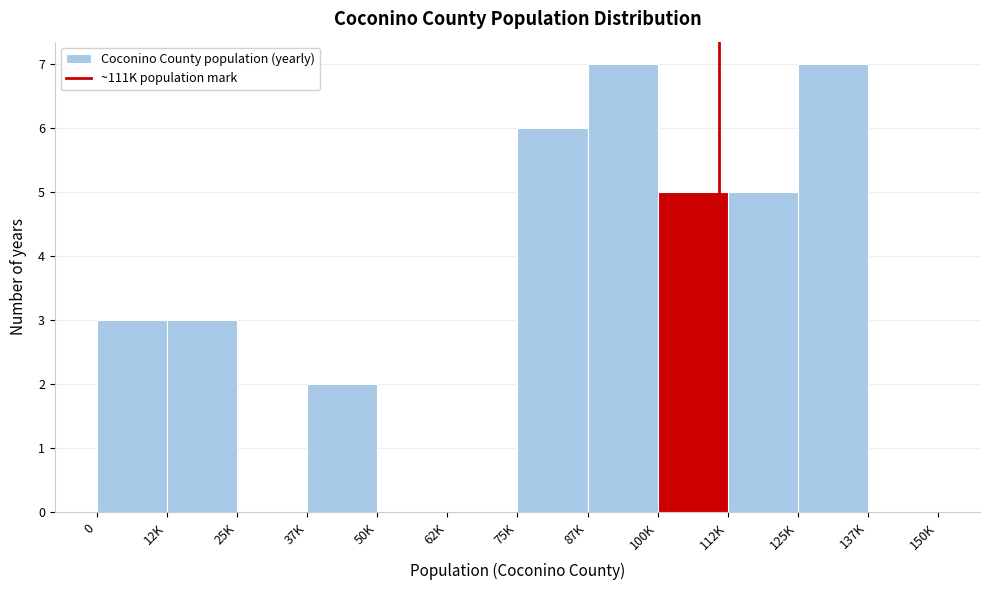

Reading left to right, list all the values displayed in this chart.

0=3	12K=3	25K=0	37K=2	50K=0	62K=0	75K=6	87K=7	100K=5	112K=5	125K=7	137K=0